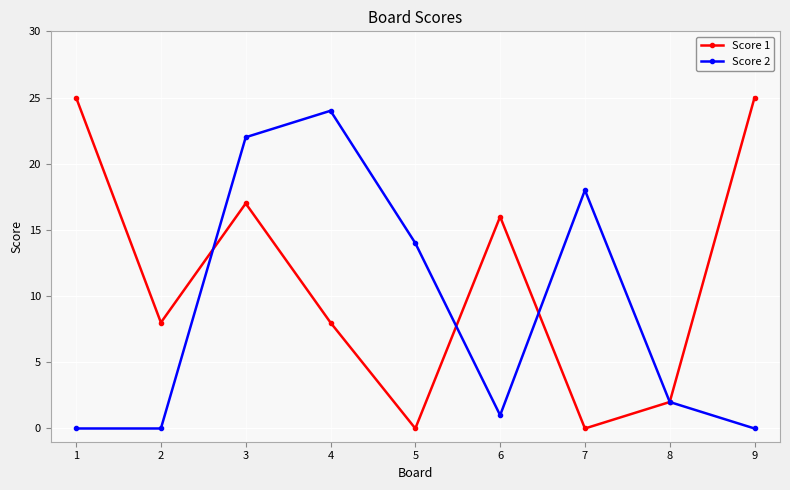

Which series has the largest total across all categories?

Score 1